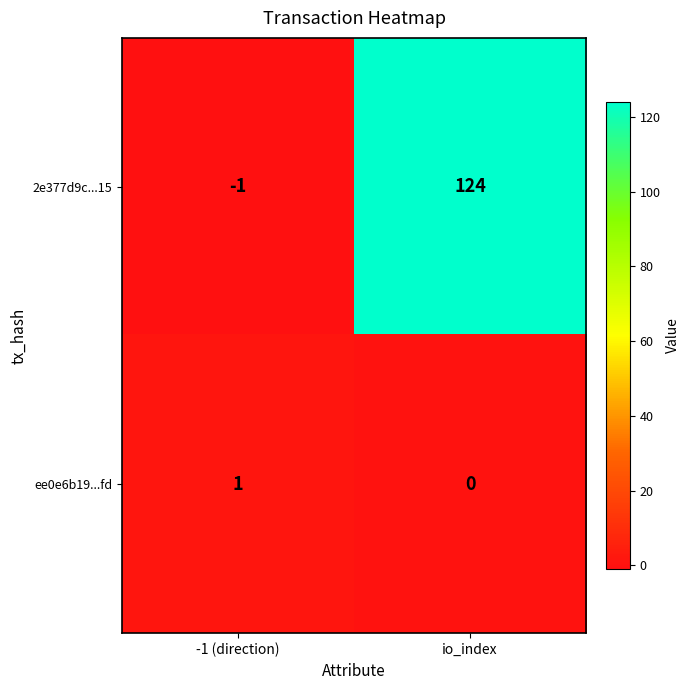

Is it true that 2e377d9c...15 equals 0 at -1 (direction)?

False